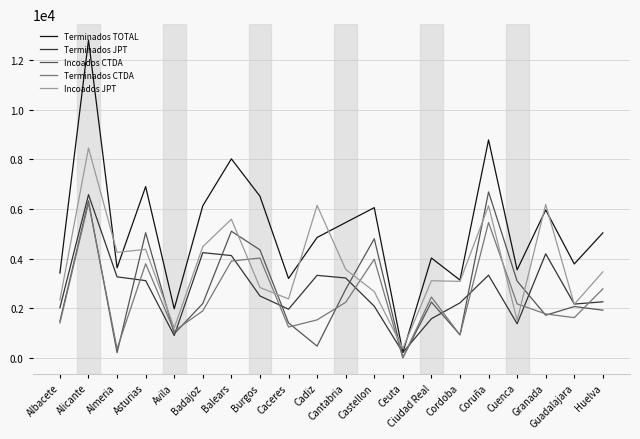

What is the sum of the Terminados JPT values at Alicante and Cadiz?

9905